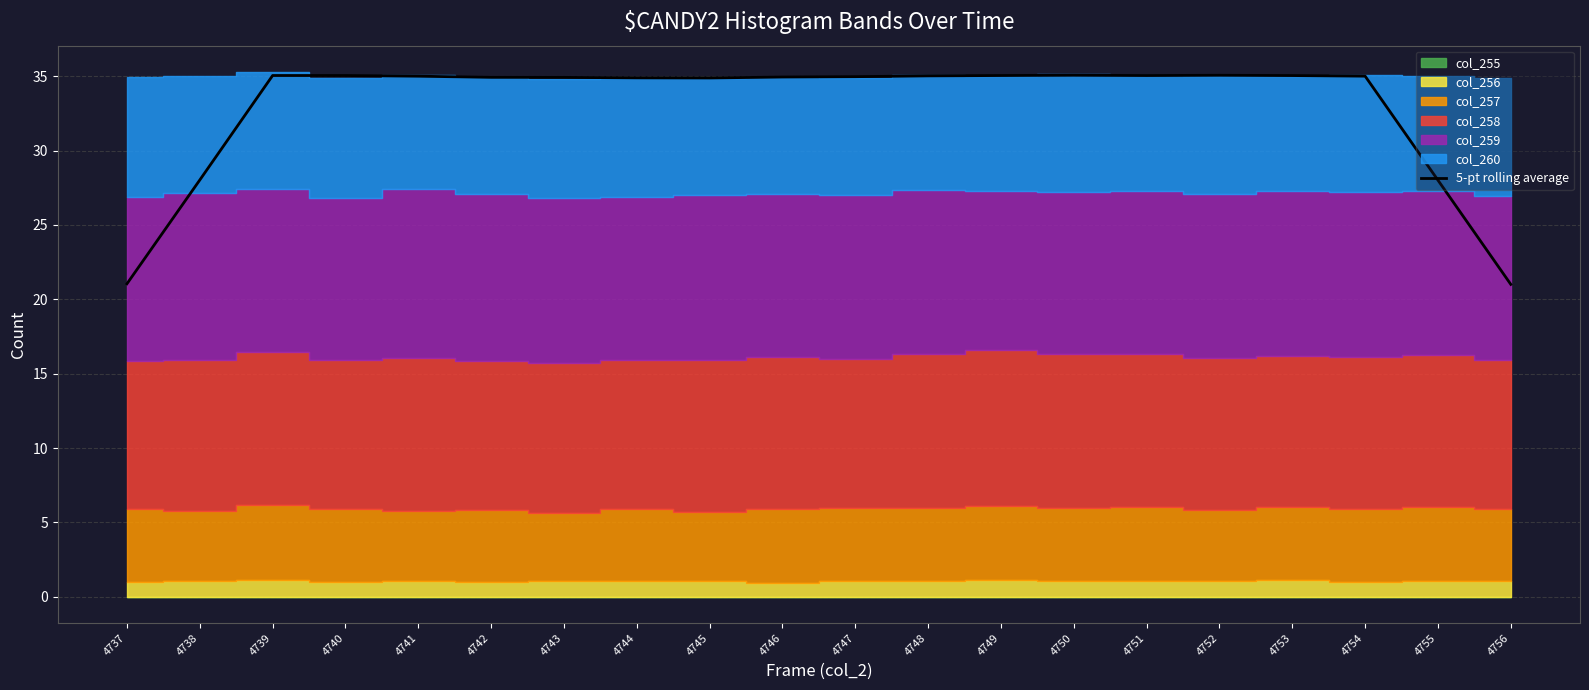

True or false: the data has more than 2 interior local peaks.

True